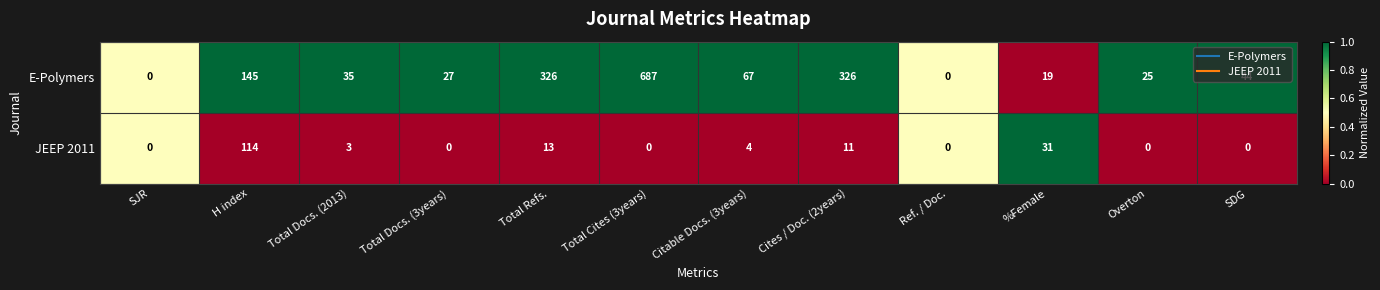

At which label does E-Polymers first exceed 44?

H index